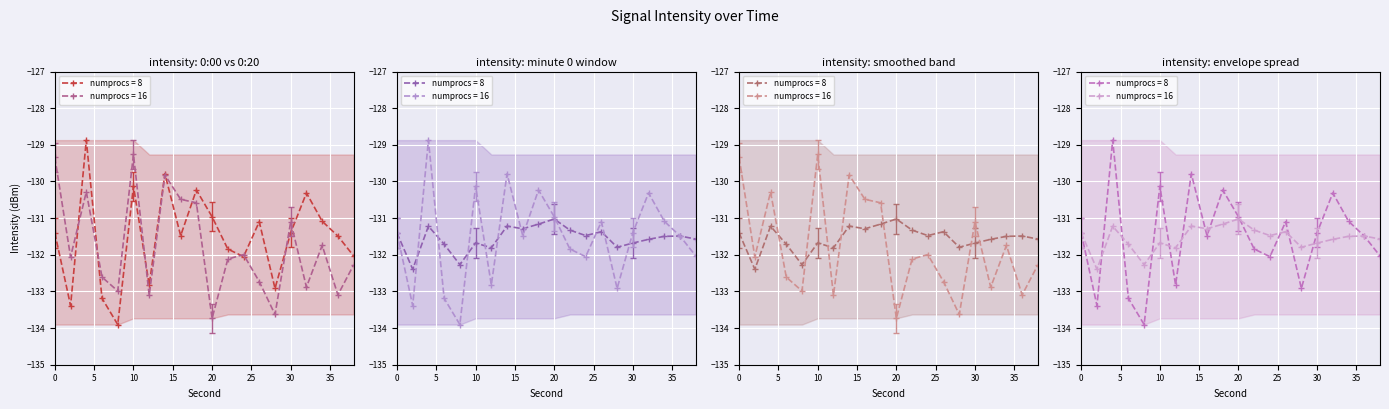

Is it true that 0:20 equals -129.3 at 10?

True